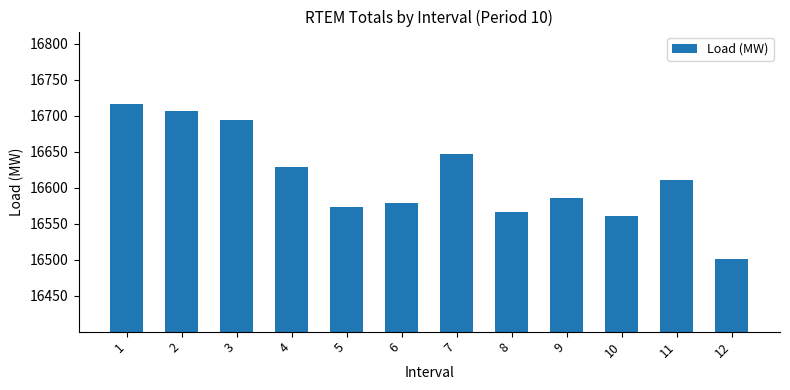

At which label does the data first exceed 16610?

1